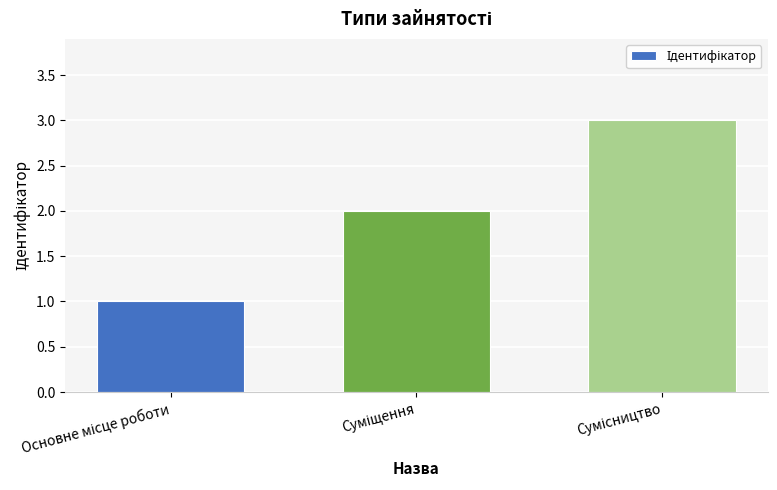

What is the greatest value displayed?

3